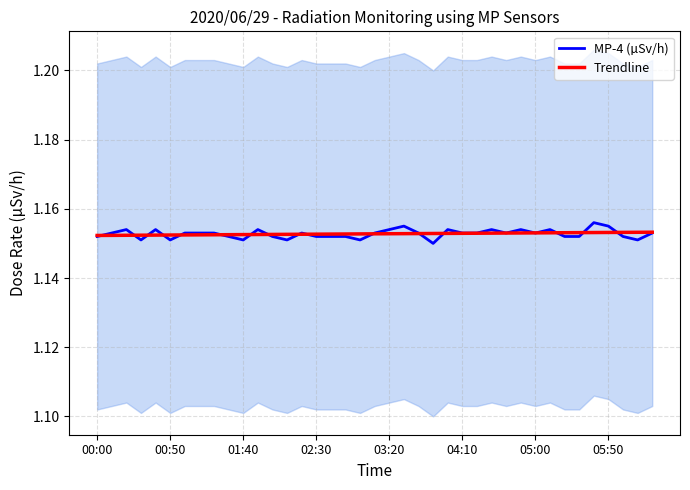

How many interior local peaks does the MP-4 (µSv/h) series have?

10